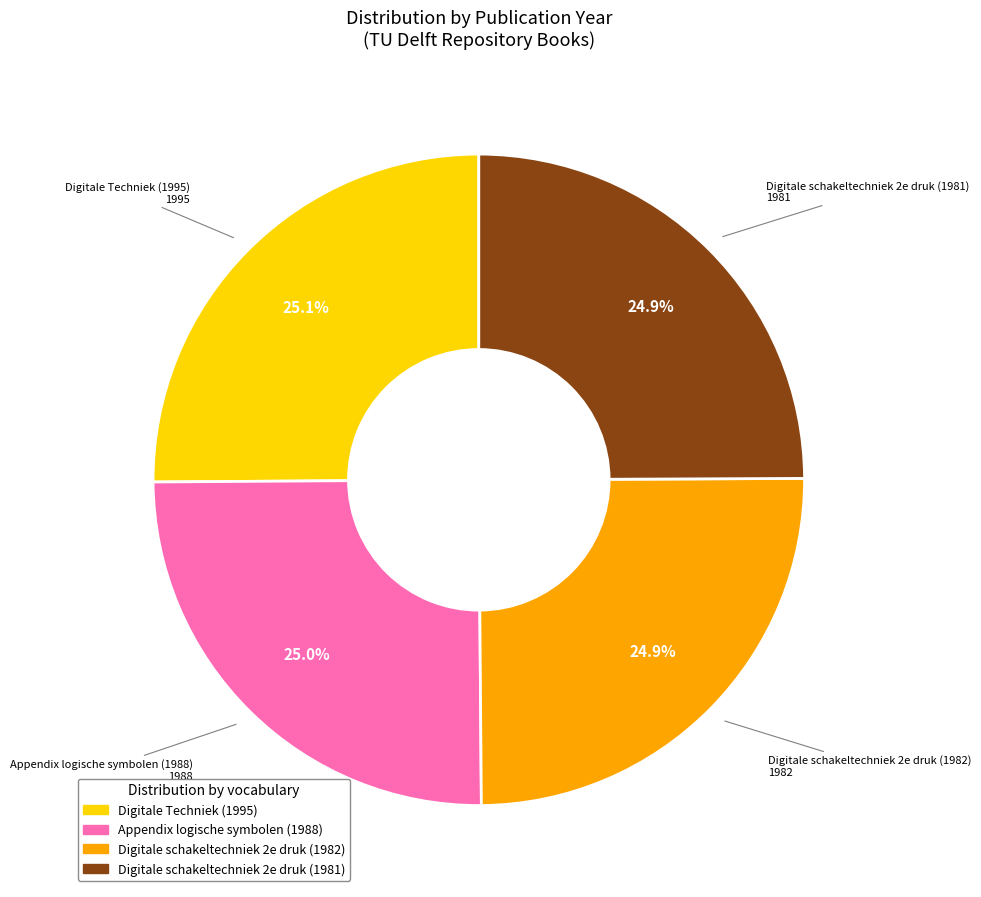

To the nearest percent, what percentage of the pie is Digitale schakeltechniek 2e druk (1982)?

25%